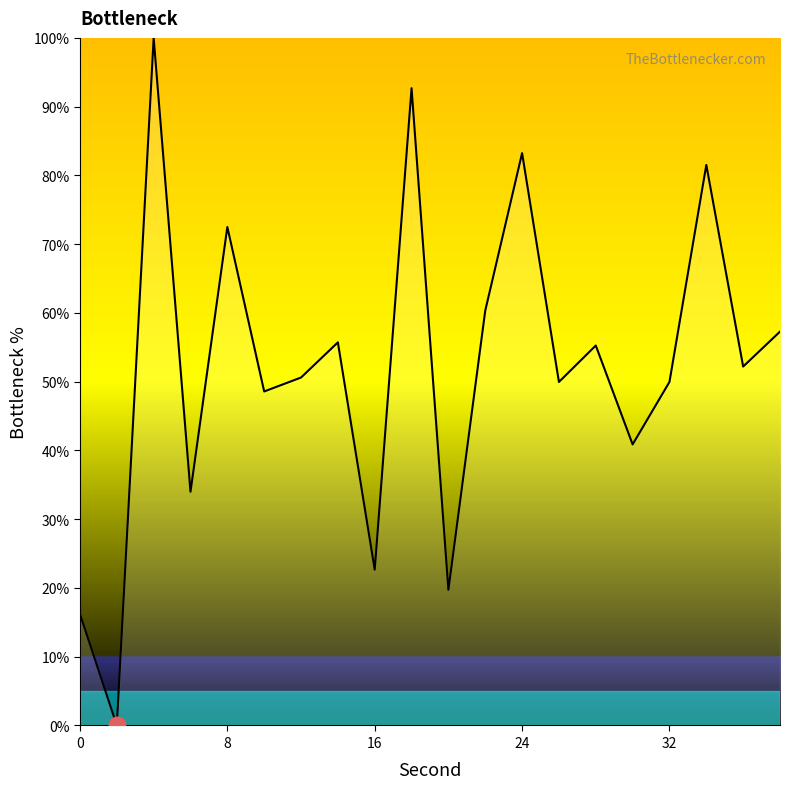

What is the difference between the maximum and minimum values?

100.0